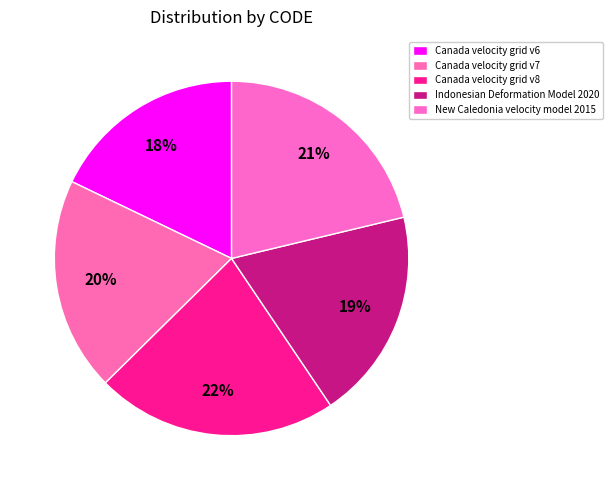

Between Canada velocity grid v6 and Canada velocity grid v8, which is larger?

Canada velocity grid v8